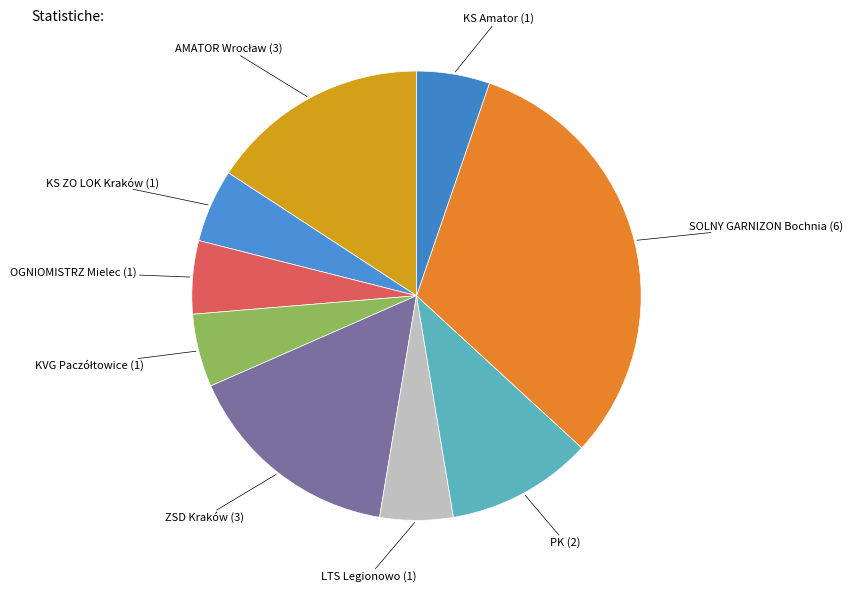

How many segments does this pie chart have?

9